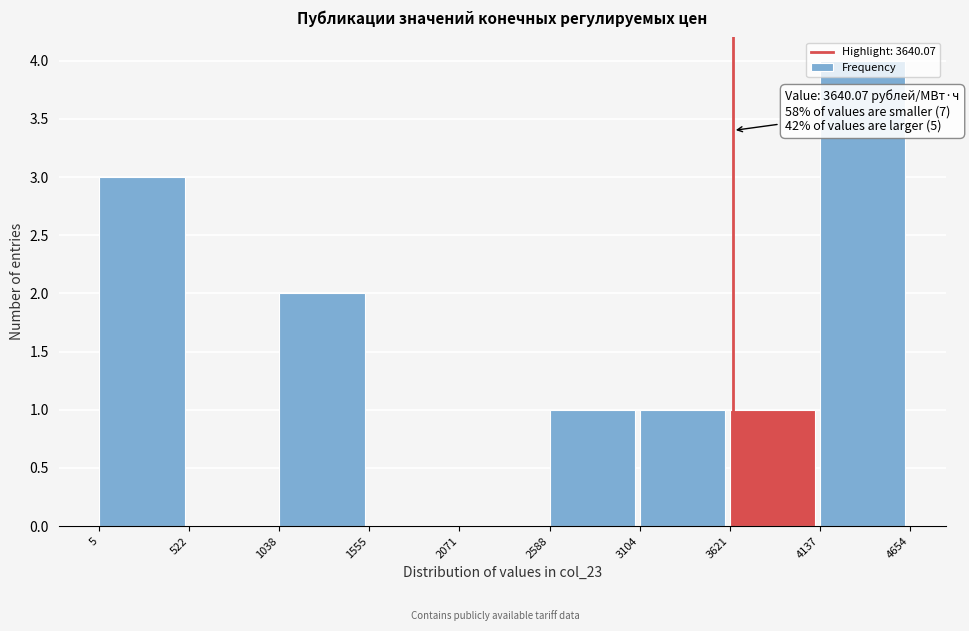

Over which range of the x-axis is the bar tallest?

4137 to 4654